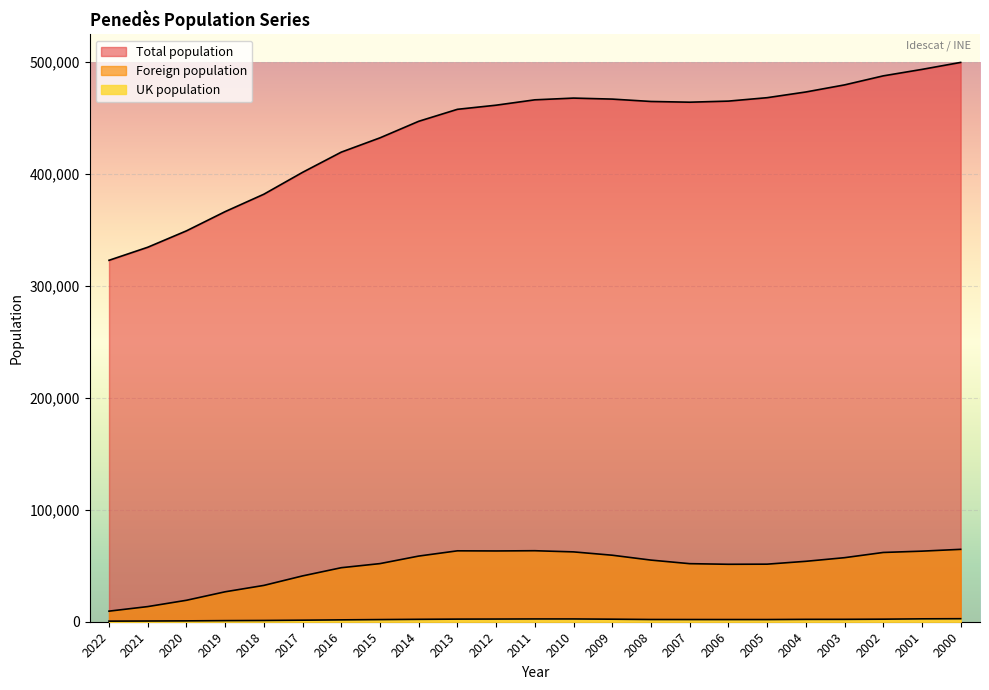

Which series has the largest total across all categories?

Total population